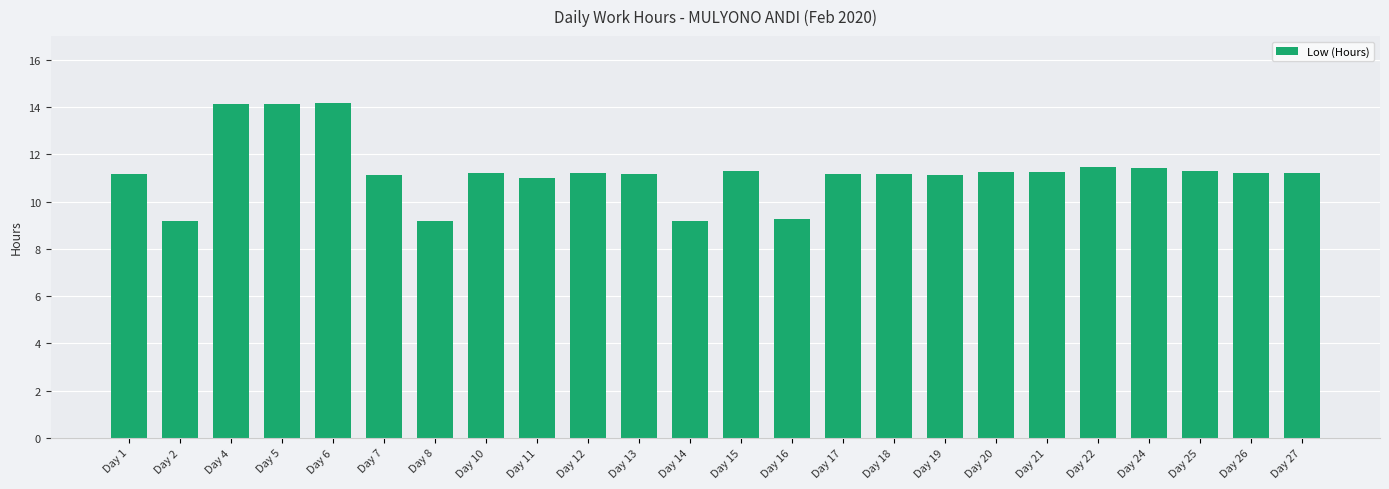

Approximately how many times larger is the value at Day 10 compared to Day 2?

1.2